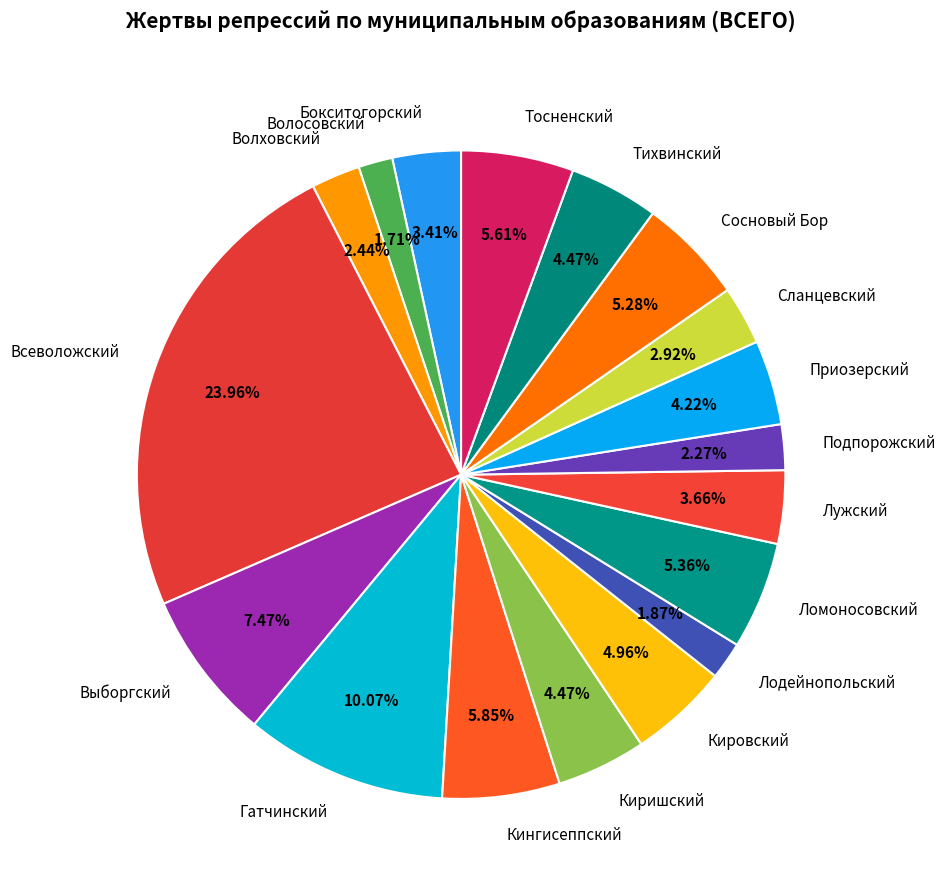

To the nearest percent, what percentage of the pie is Киришский?

4%